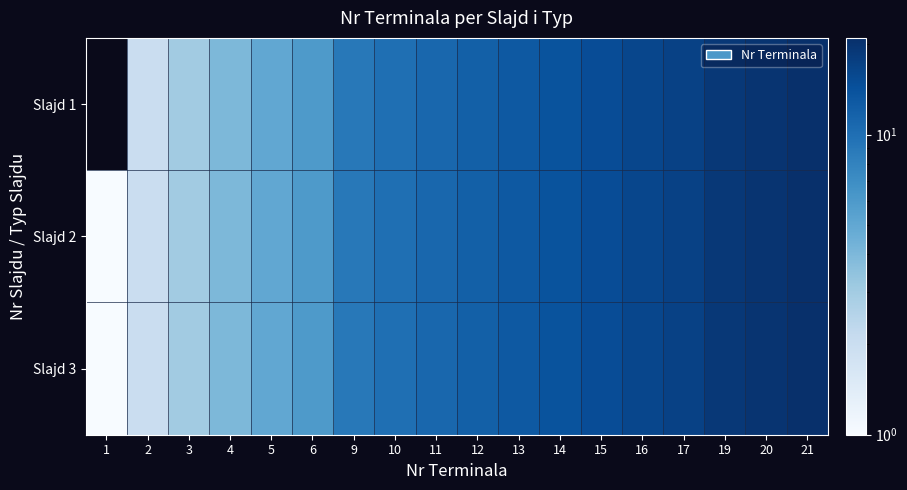

What is the difference between the Slajd 1 values at 11 and 3?

8.0